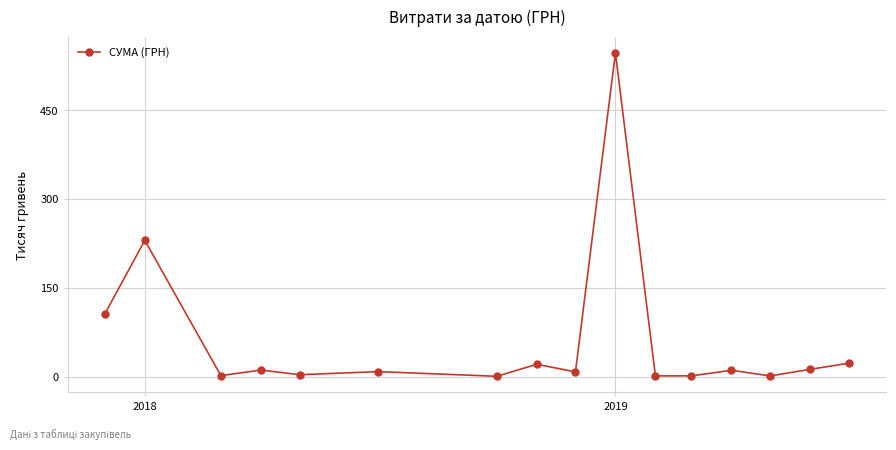

What is the value of the 16th point from the left?

22.5